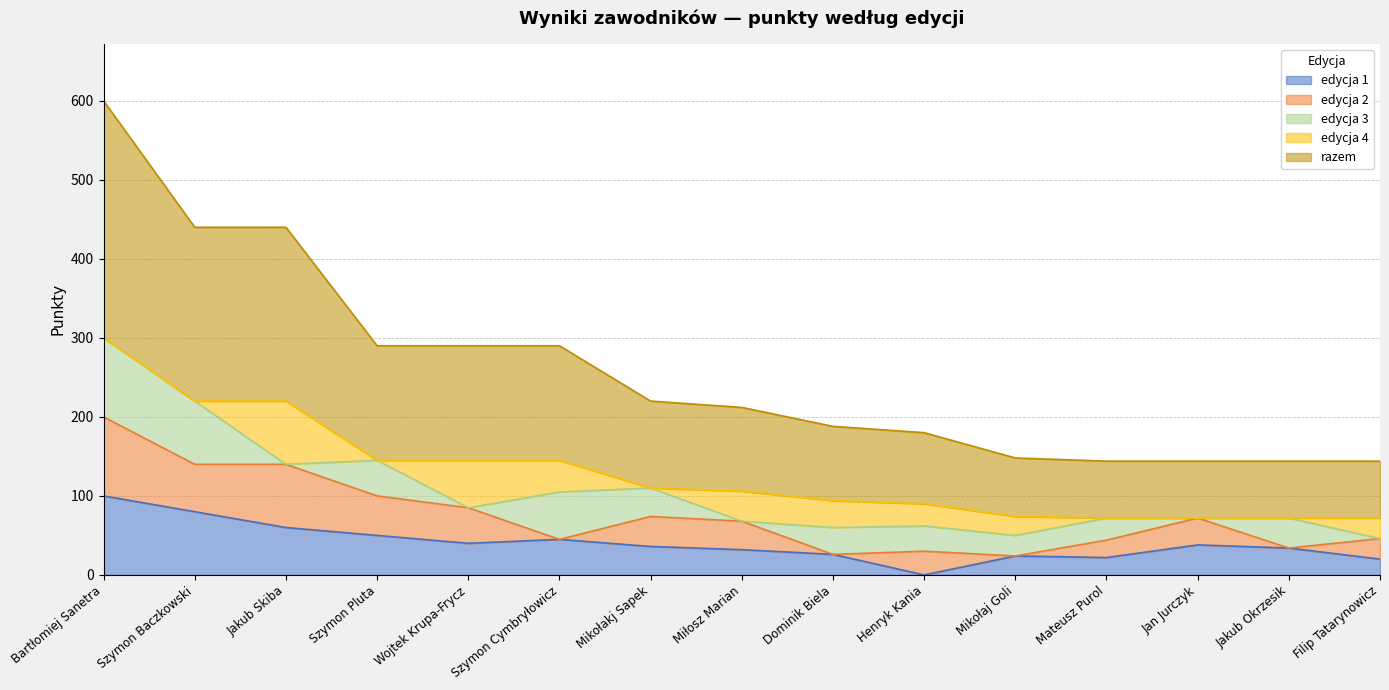

Which series has the widest spread of values?

razem